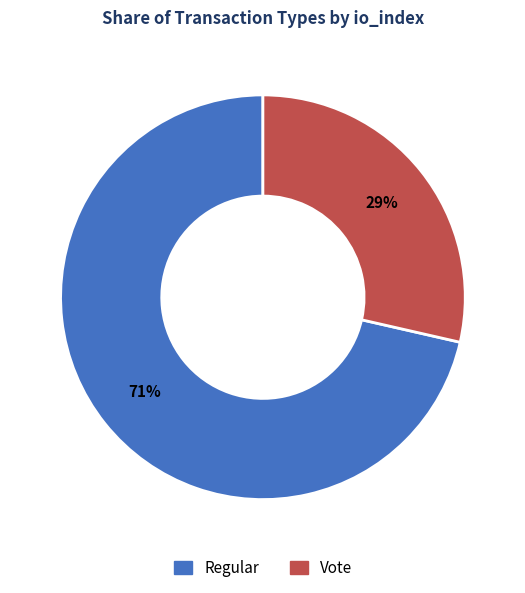

Count the number of slices in the pie.

2